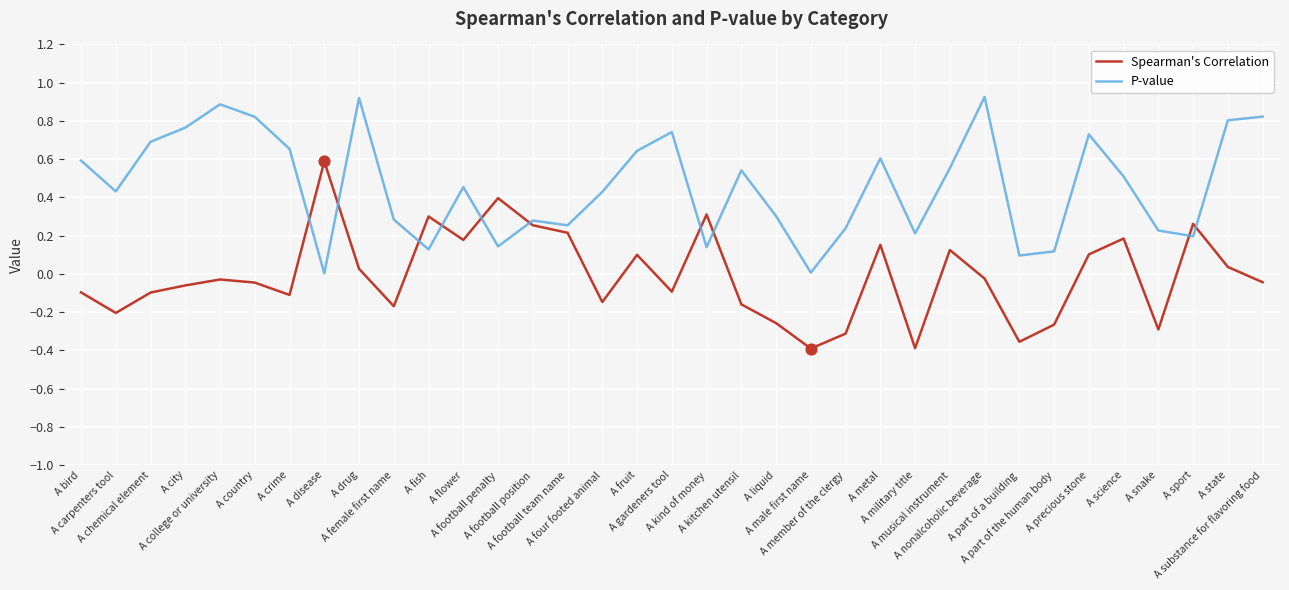

At which category is the sum across all series the highest?

A drug